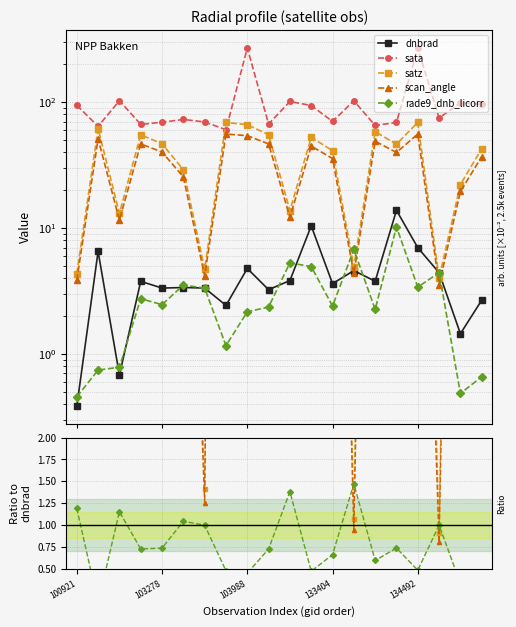

What is the difference between the sata values at 10 and 8?

30.0